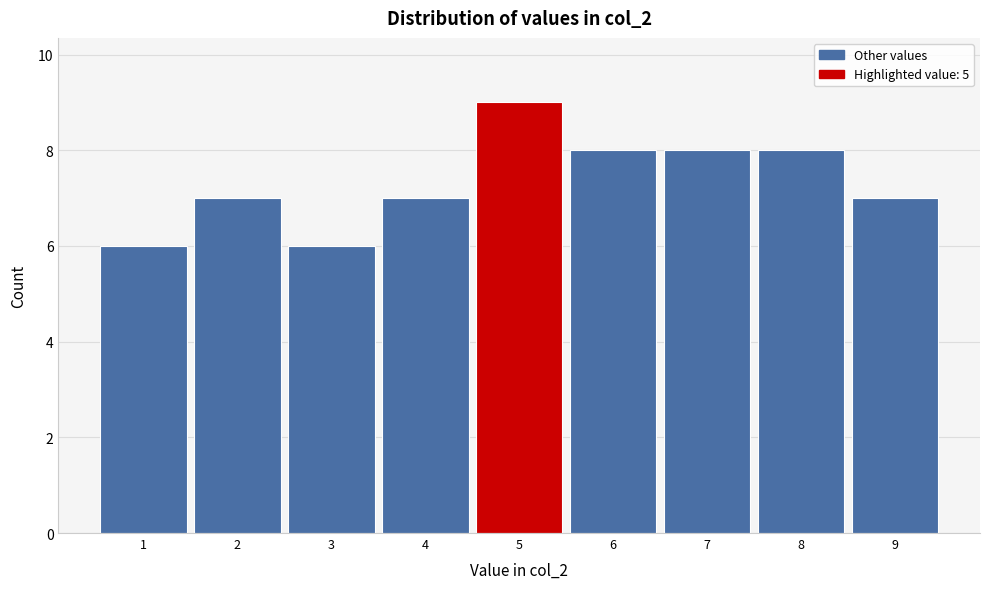

Reading left to right, list every bar in this chart as the range it spans on the x-axis followed by its height. The values are not printed on the chart, so give them approximately, as read against the axis.

0.5 to 1.5: 6
1.5 to 2.5: 7
2.5 to 3.5: 6
3.5 to 4.5: 7
4.5 to 5.5: 9
5.5 to 6.5: 8
6.5 to 7.5: 8
7.5 to 8.5: 8
8.5 to 9.5: 7